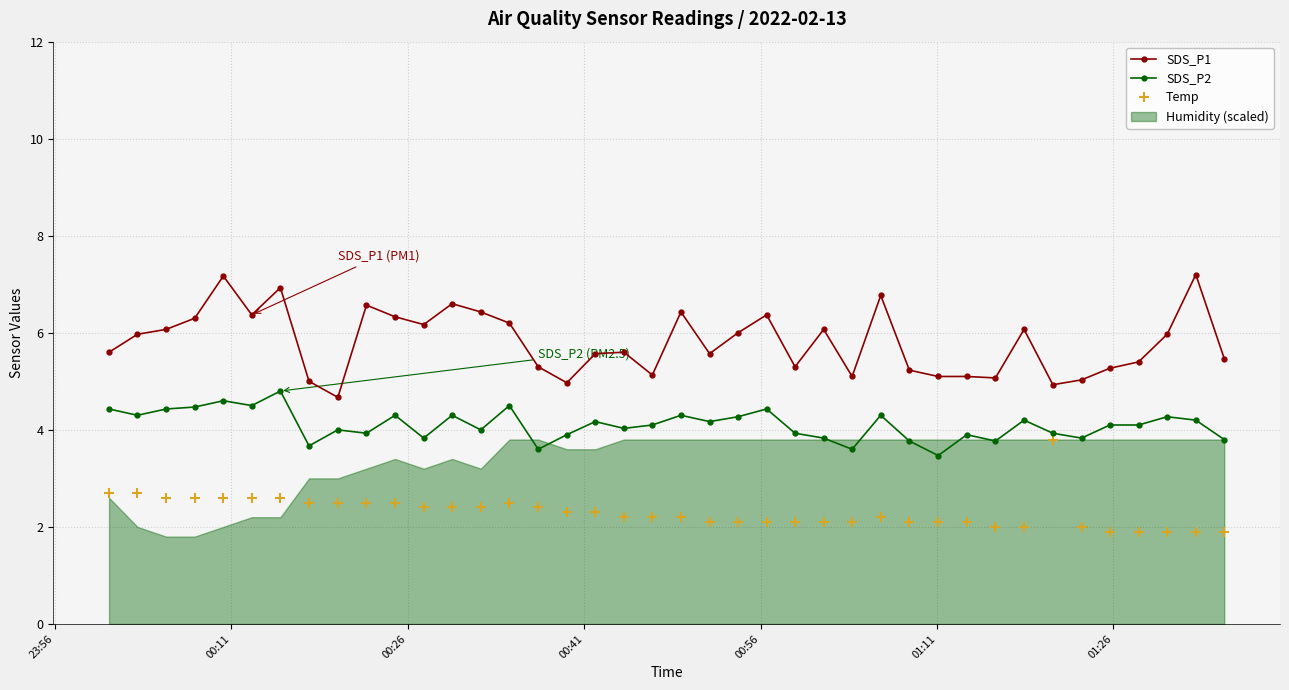

What is the minimum value shown in the chart?

1.9